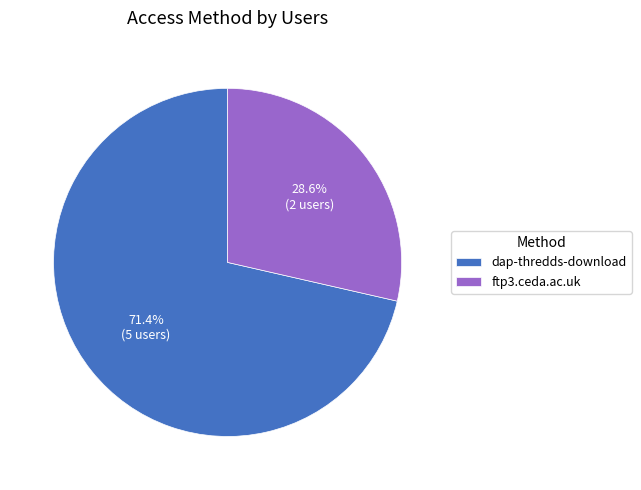

Between dap-thredds-download and ftp3.ceda.ac.uk, which is larger?

dap-thredds-download